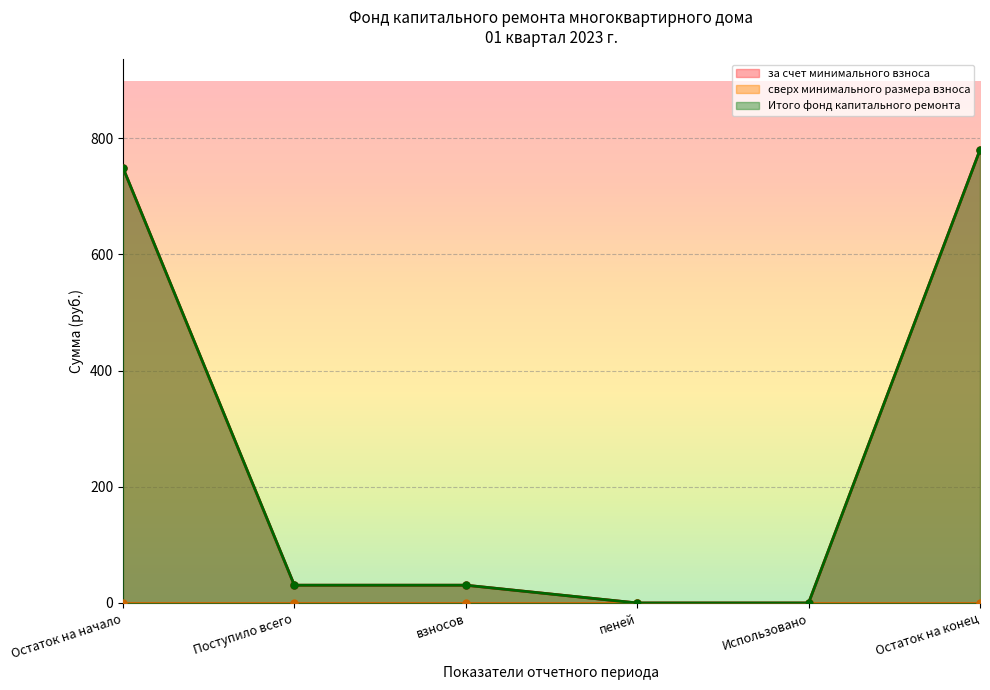

At which category is the sum across all series the highest?

Остаток на конец